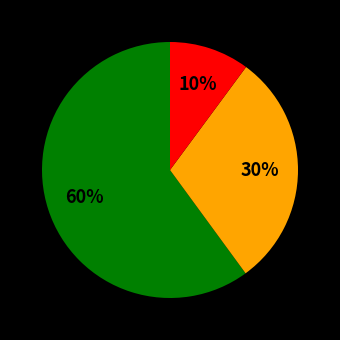

To the nearest percent, what is the average slice percentage?

33%